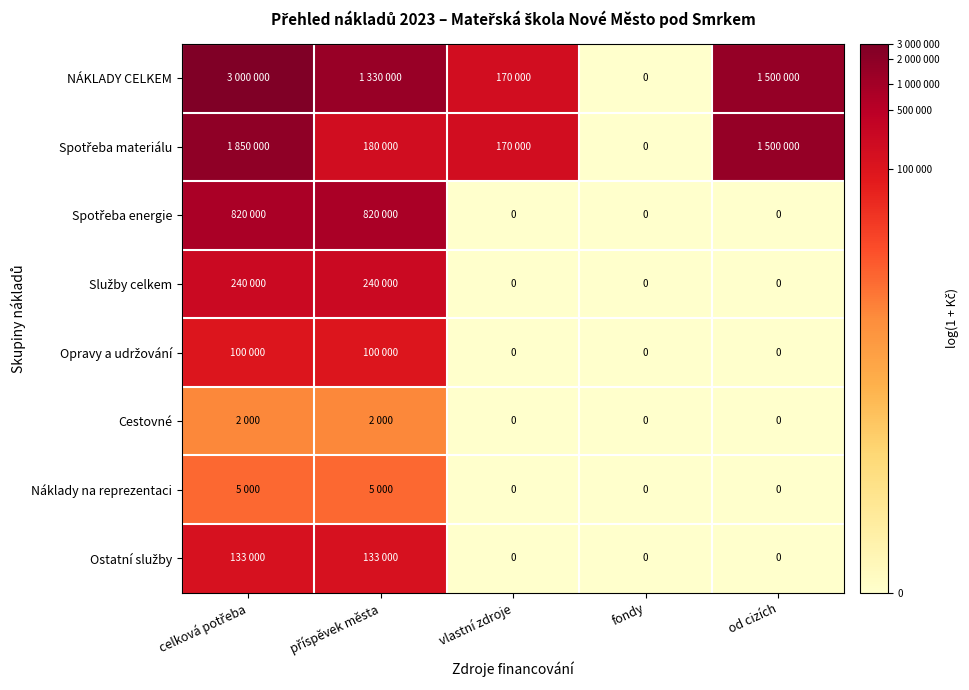

How many distinct data groups are displayed?

8